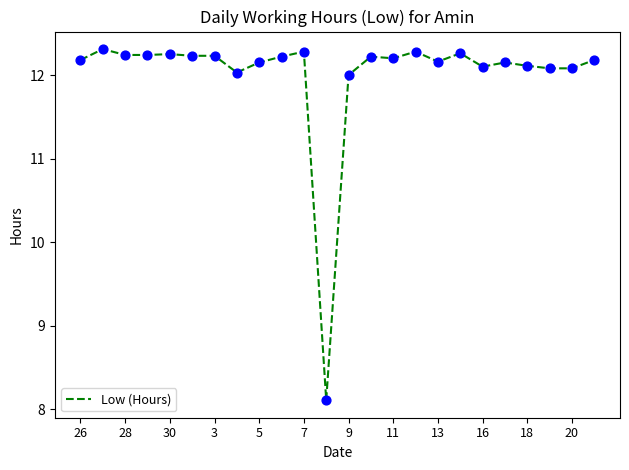

What is the difference between the maximum and minimum values?

4.2